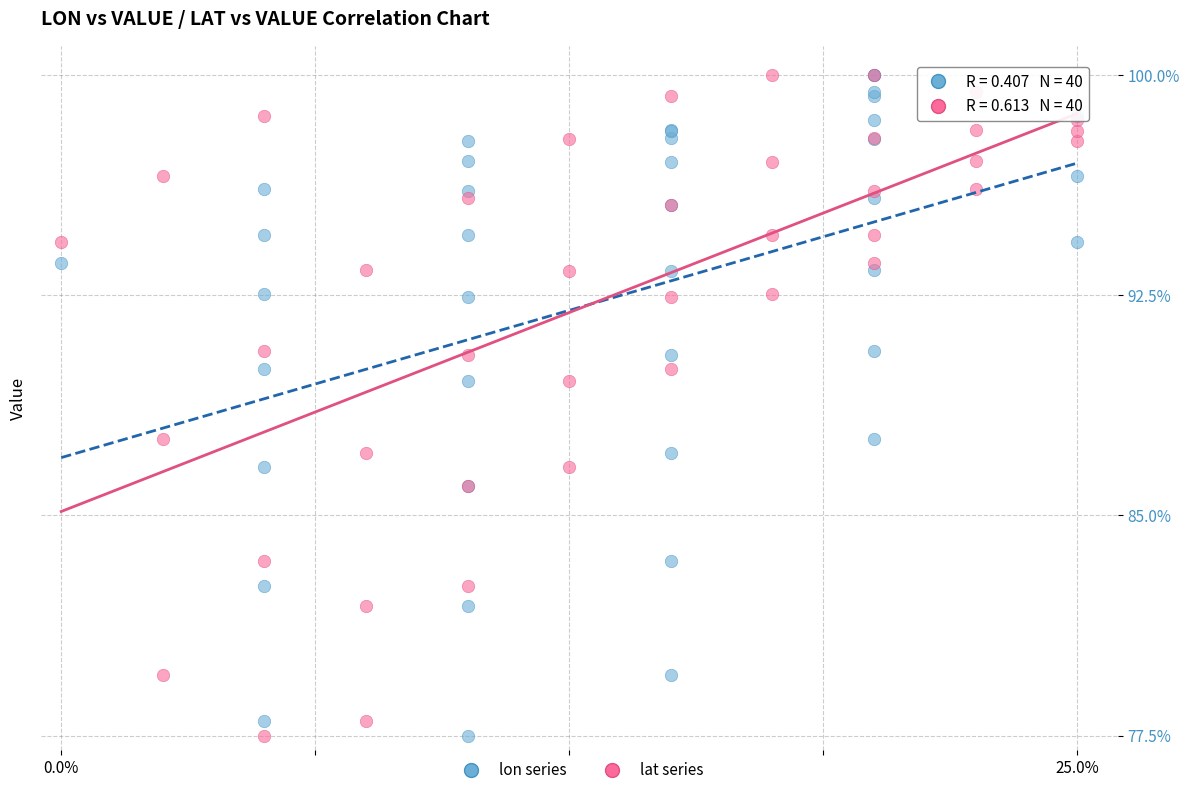

What are all the series names shown in the legend?

lon series, lat series